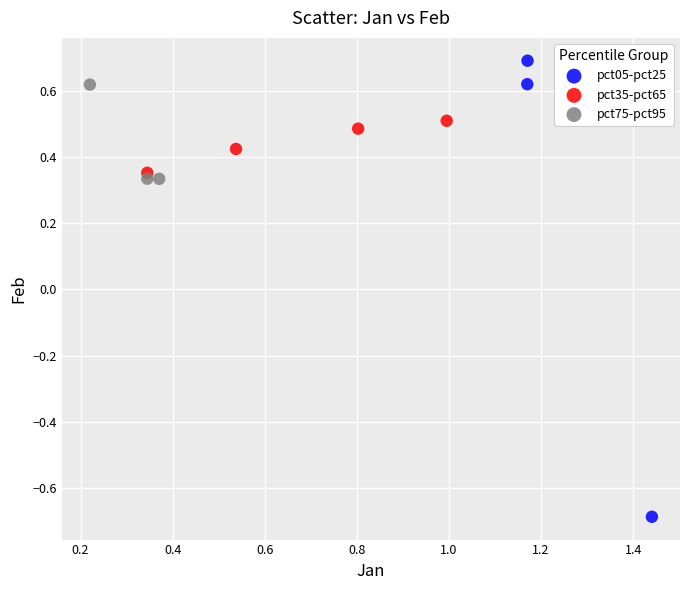

Which series reaches the maximum Y coordinate?

pct05-pct25